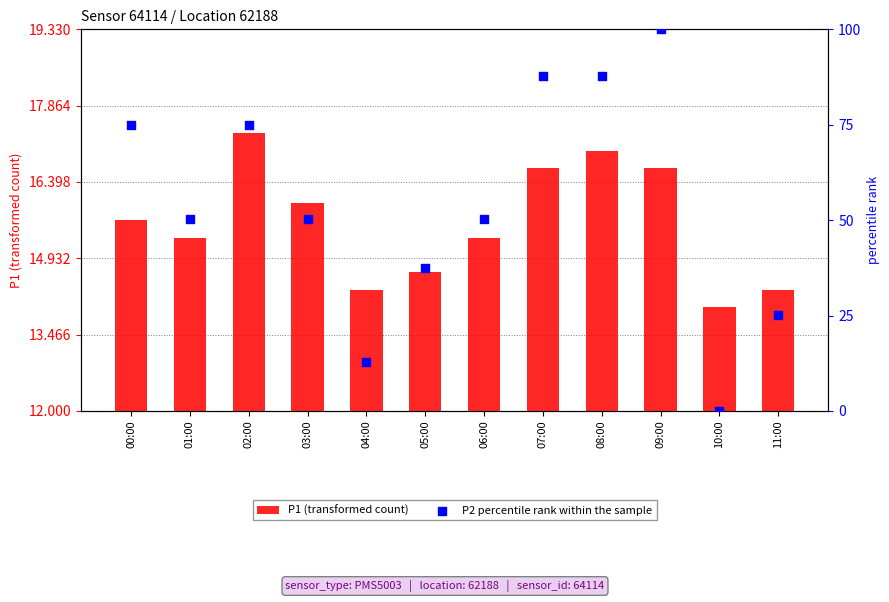

What is the total value across all series at 08:00?

104.6